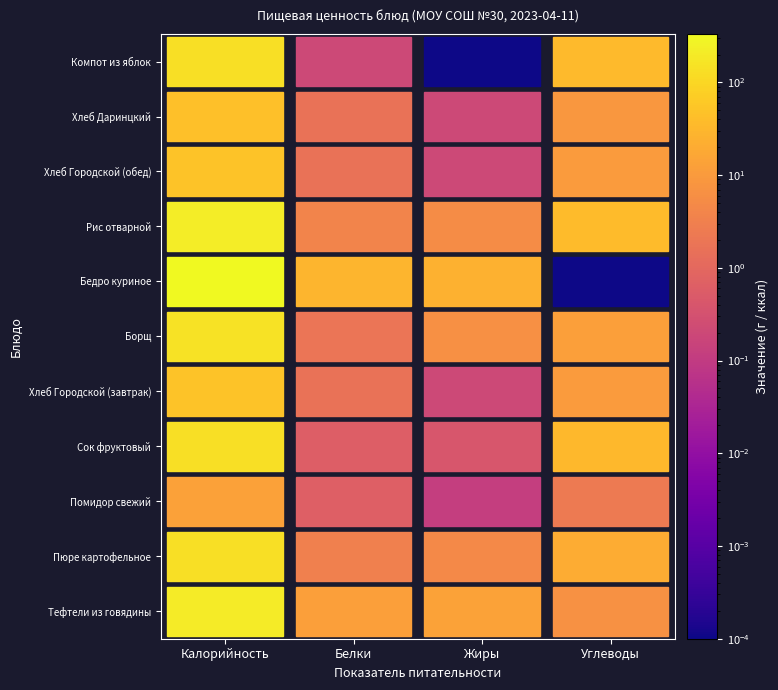

At which label is Борщ closest to 75?

Углеводы